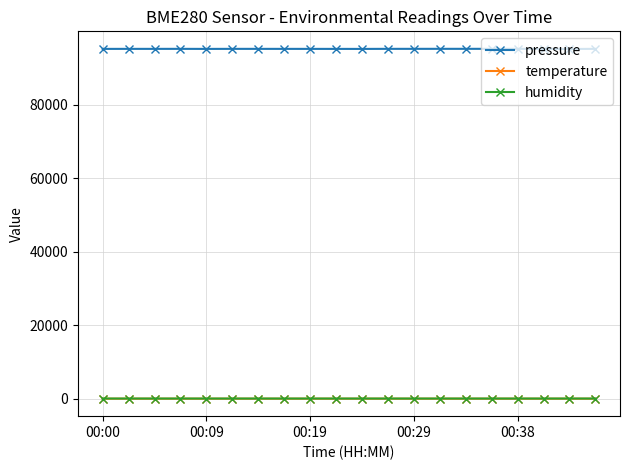

Which series has the largest range (max minus min)?

pressure